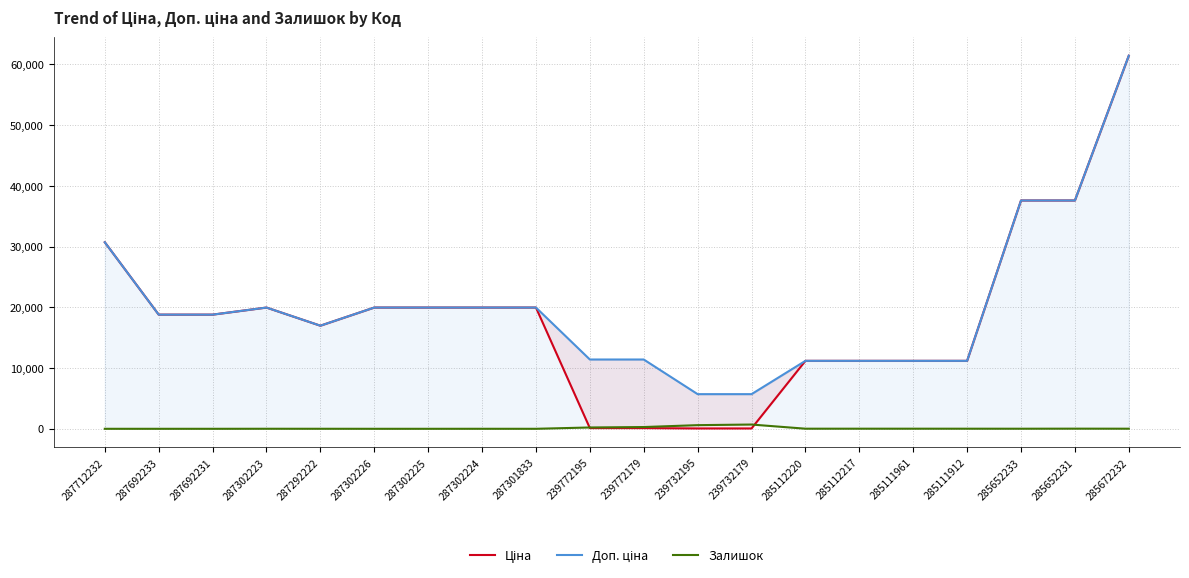

Read the Залишок value at 285112217.

17.0